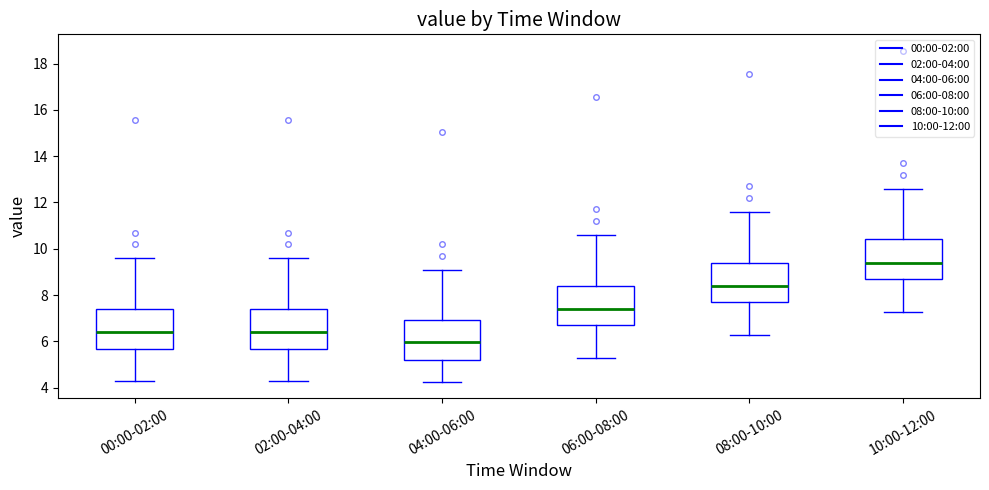

Reading left to right, transcribe this box plot: for each box, give where its median line is, the range the box spans, and where its two whiskers end, as read against the y-axis. The values are not printed on the chart, so give them approximately, as read against the axis.

00:00-02:00: median 6.4, box 5.6 to 7.4, whiskers 4.2 to 9.6
02:00-04:00: median 6.4, box 5.6 to 7.4, whiskers 4.2 to 9.6
04:00-06:00: median 6.0, box 5.2 to 7.0, whiskers 4.2 to 9.2
06:00-08:00: median 7.4, box 6.6 to 8.4, whiskers 5.2 to 10.6
08:00-10:00: median 8.4, box 7.6 to 9.4, whiskers 6.2 to 11.6
10:00-12:00: median 9.4, box 8.6 to 10.4, whiskers 7.2 to 12.6